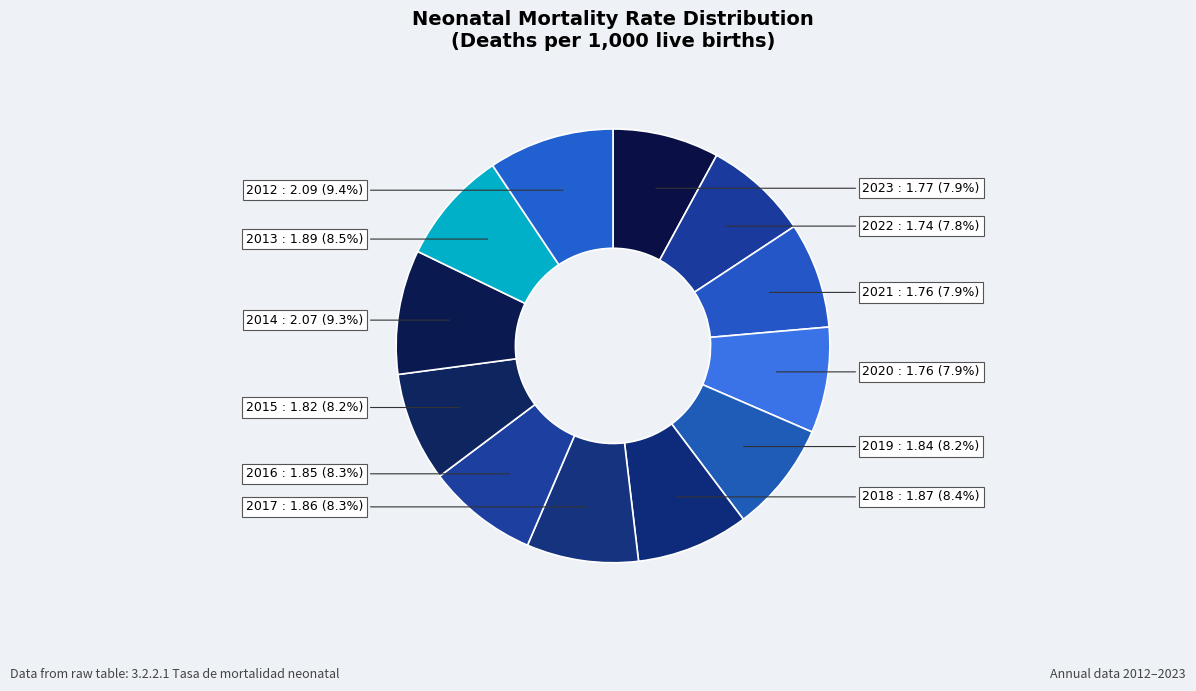

What percentage do 2019 and 2022 together represent?

16.0%